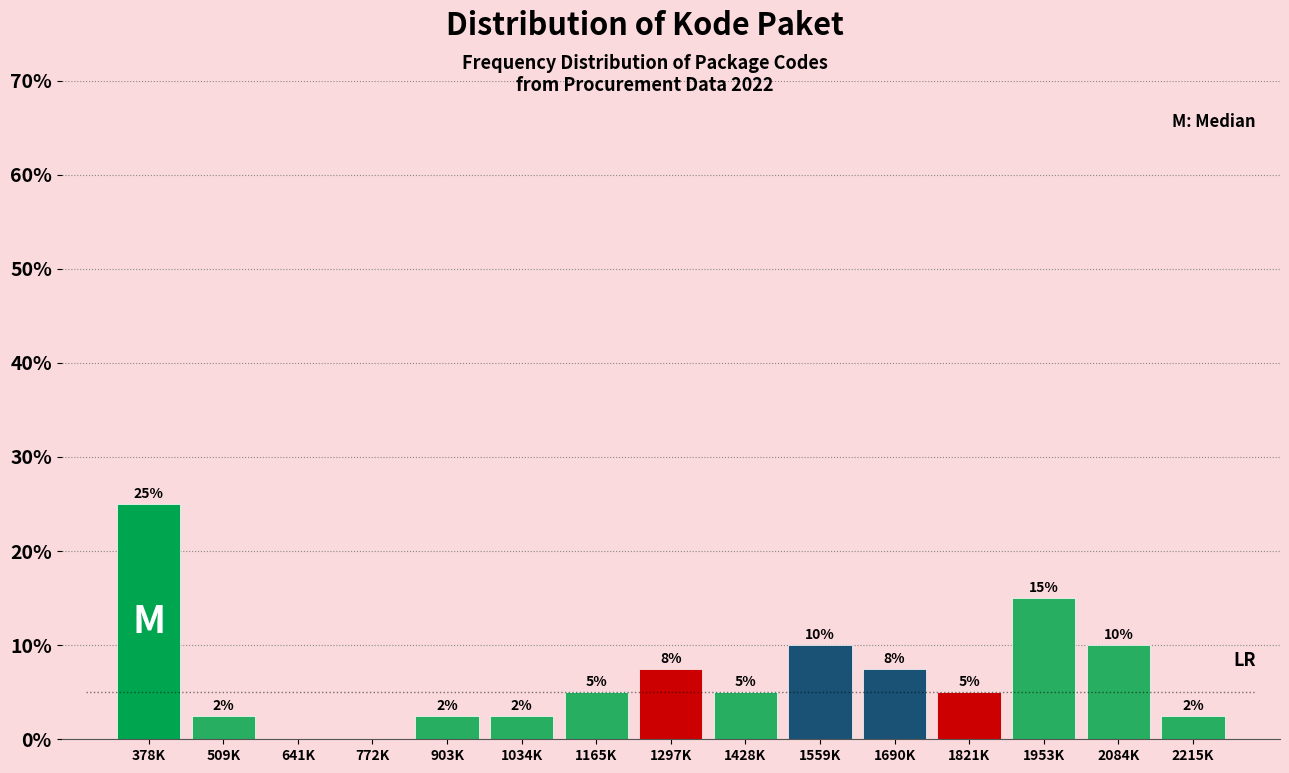

True or false: the data shows 0.0 at 772K.

True